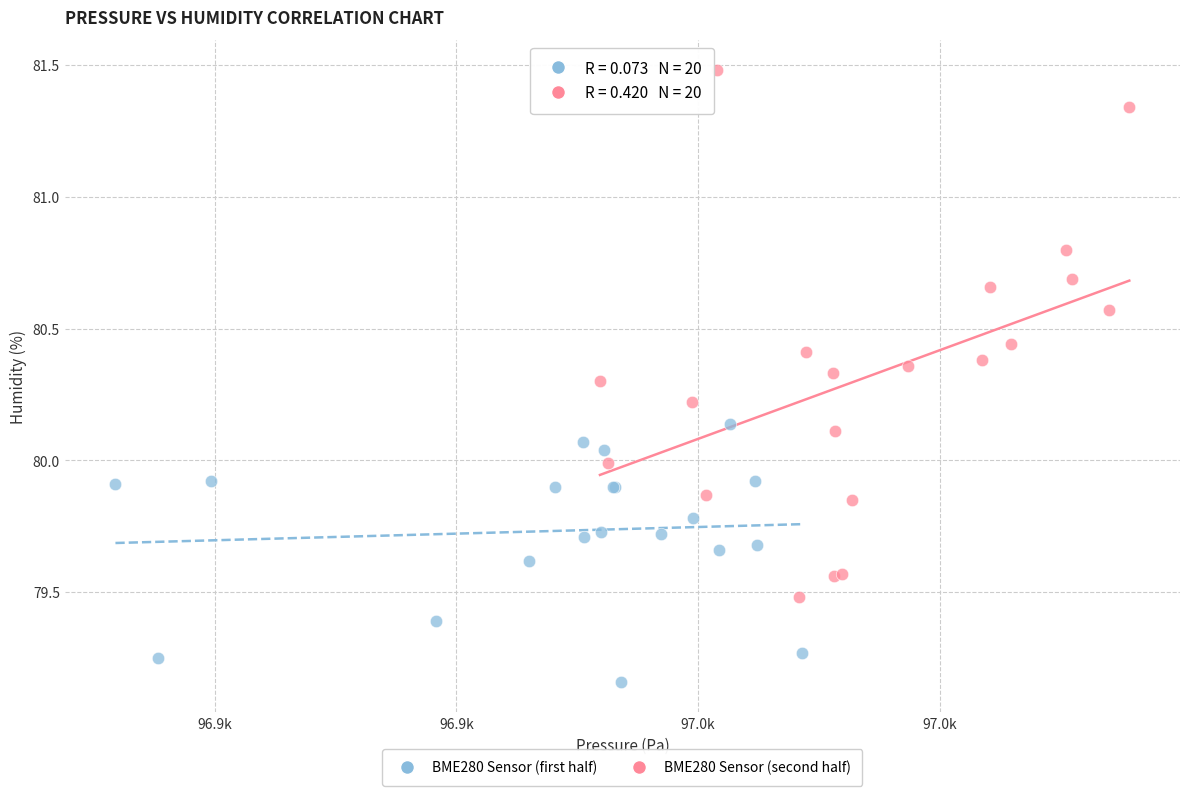

Which series contains the lowest Y value?

BME280 Sensor (first half)